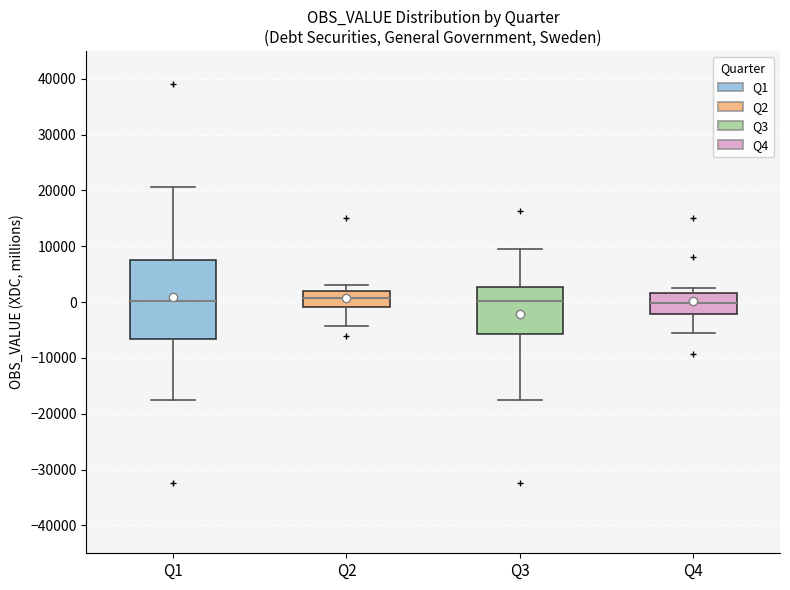

Comparing the boxes themselves (not the whiskers), which one is the tallest?

Q1